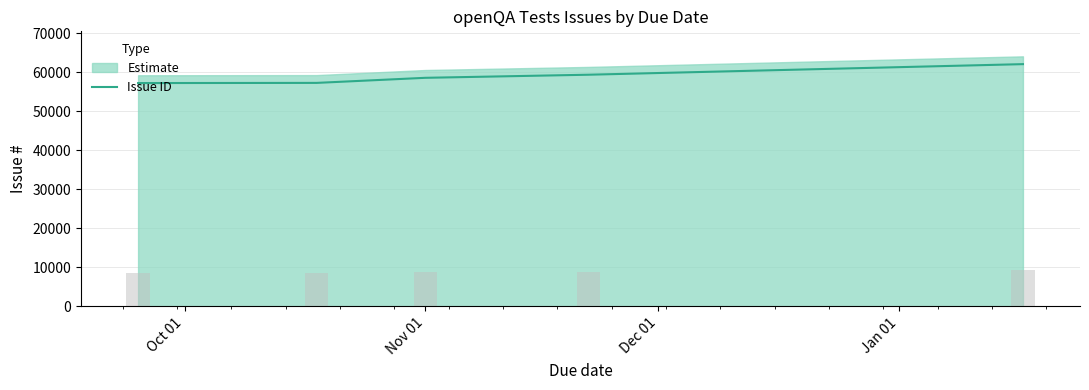

What is the maximum value for Issue ID?

62066